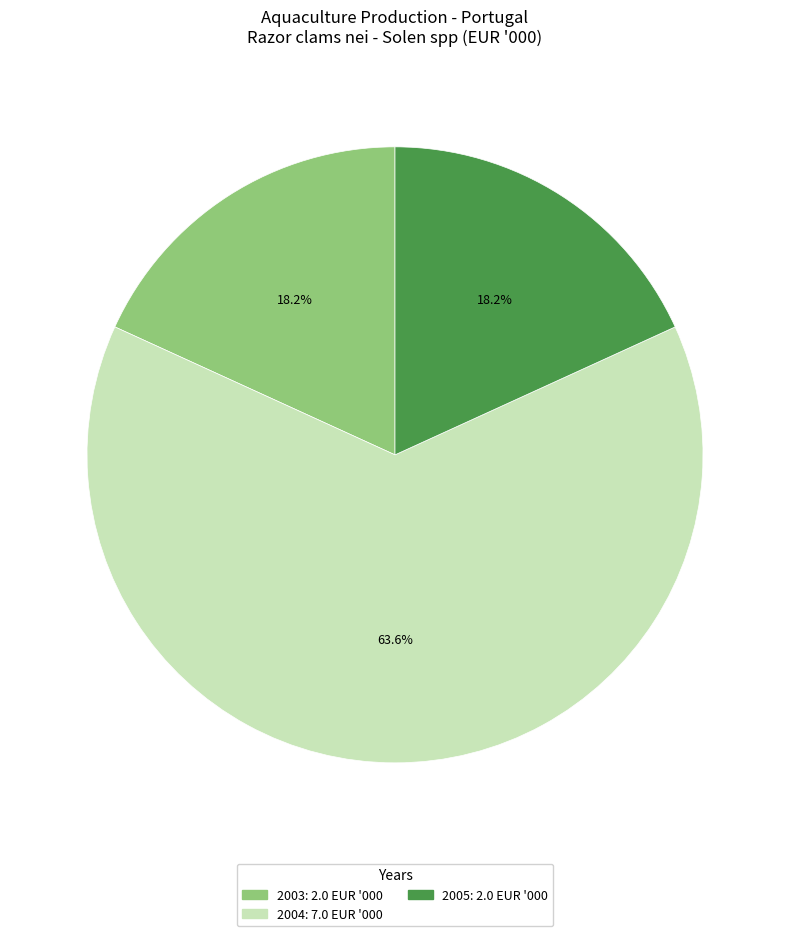

The 2004 slice represents 70% of the pie. True or false?

False